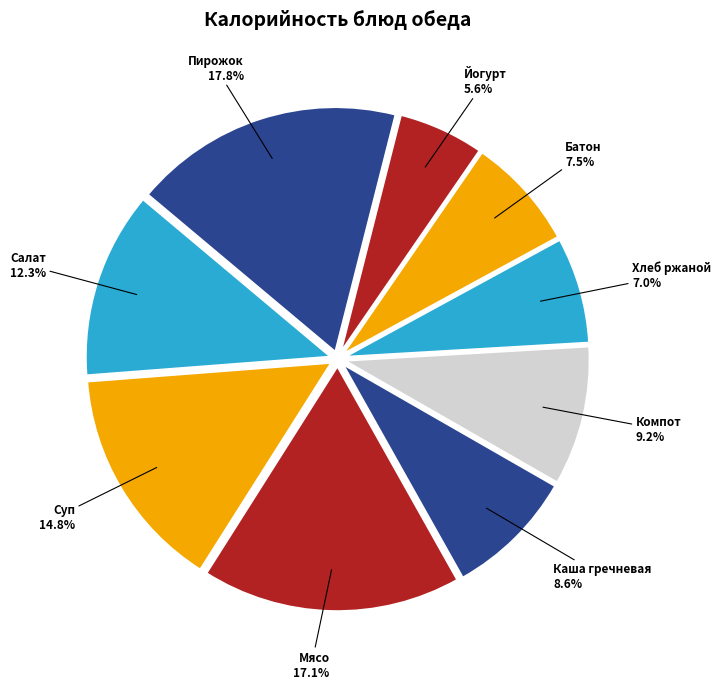

What percentage is NOT represented by Хлеб ржаной?

93.0%